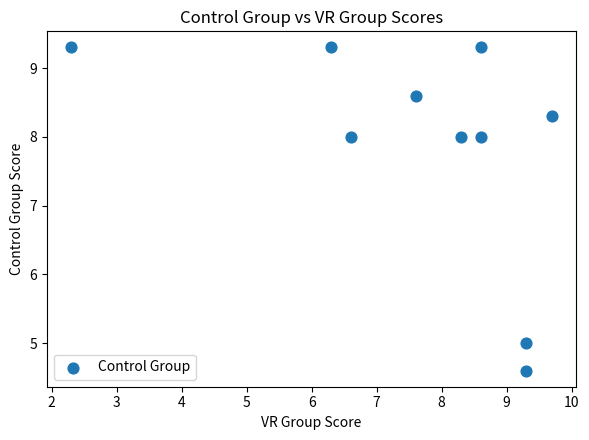

What is the range of X values (max minus min)?

7.4